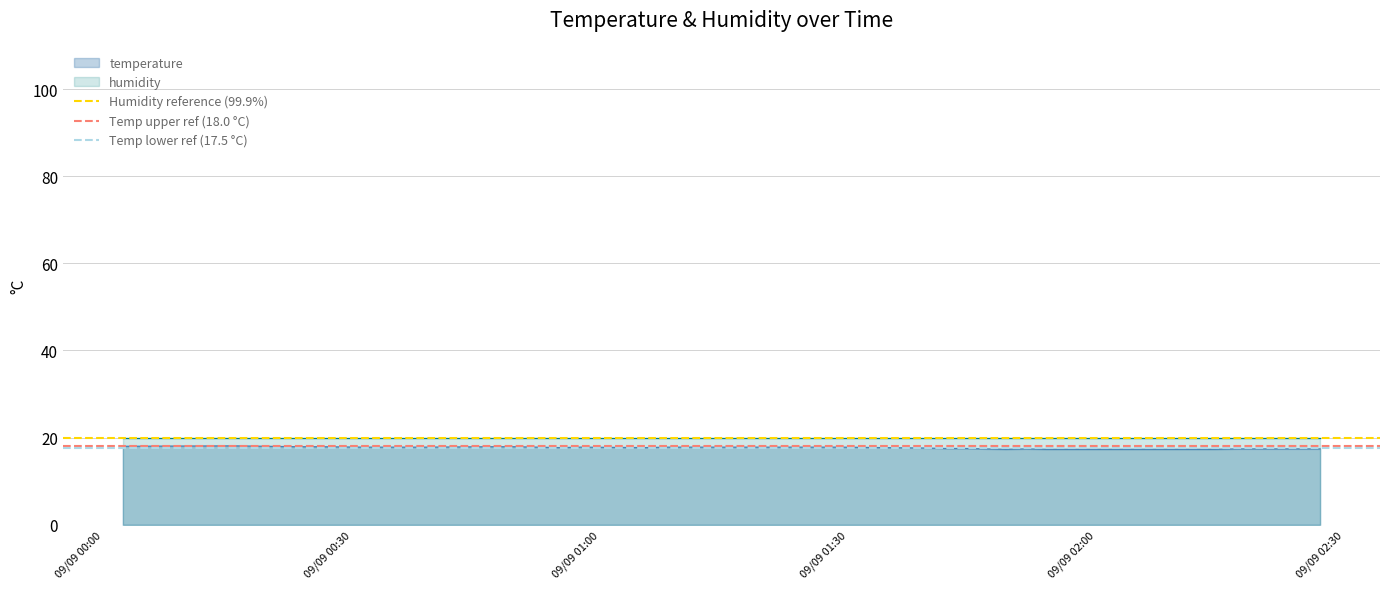

What is the minimum value for temperature?

17.3